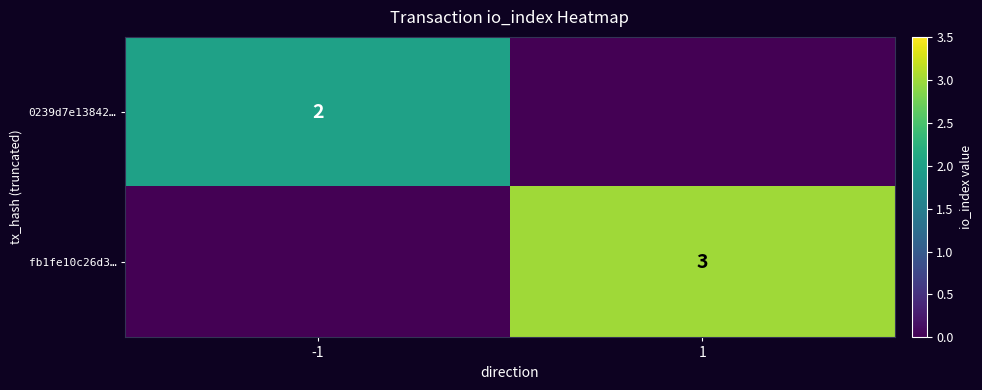

Is it true that 0239d7e13842… equals 2 at -1?

True